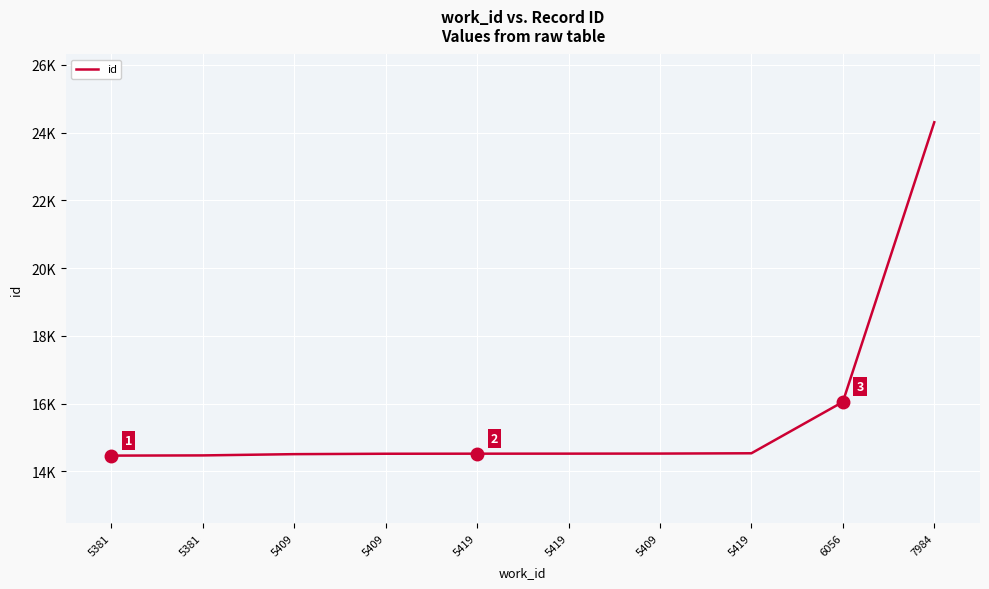

Does the chart display data point markers on the line(s)?

No